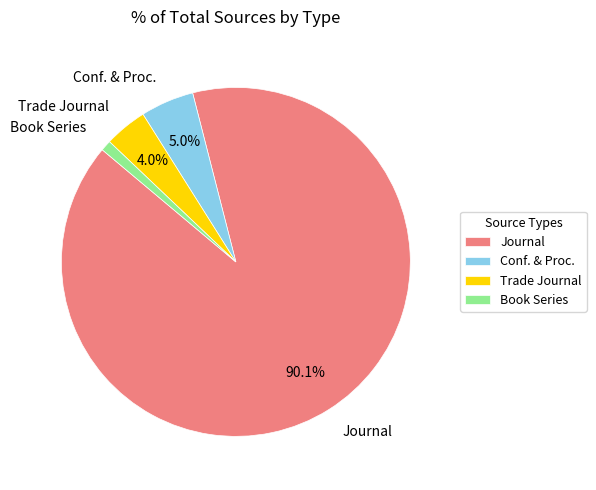

Which category accounts for the majority?

Journal